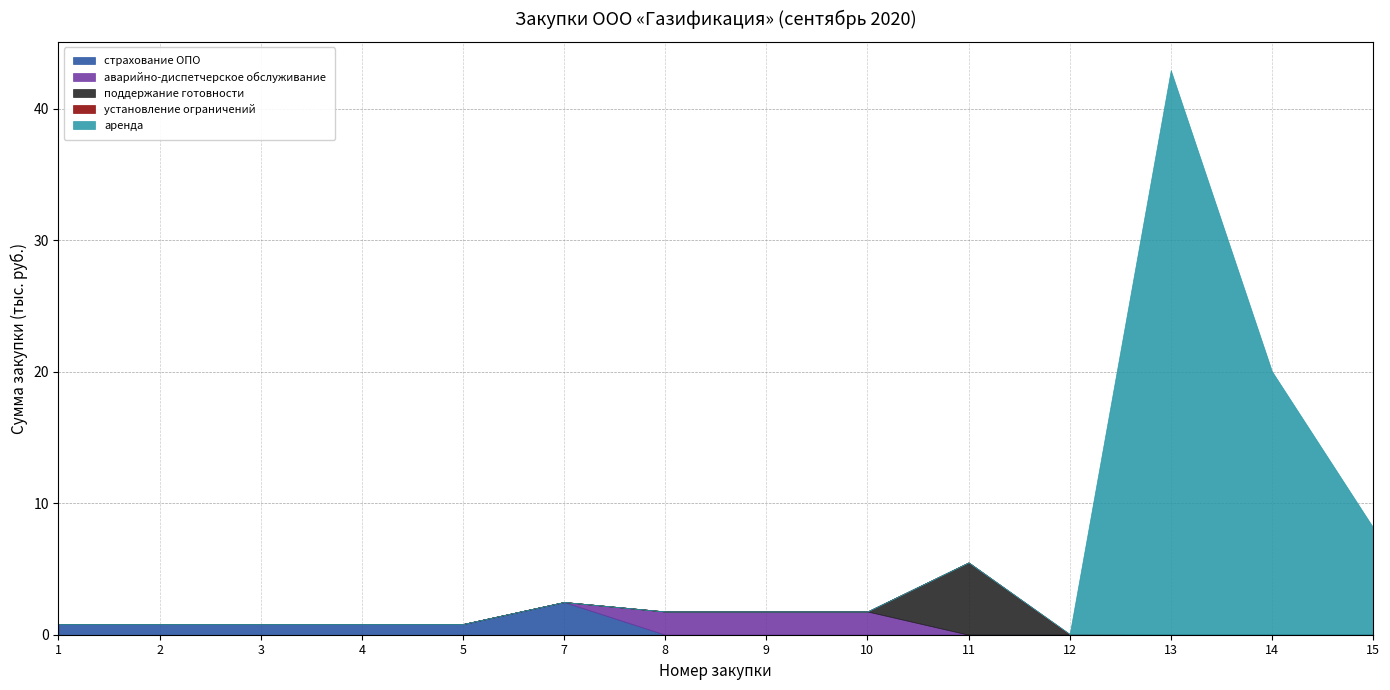

Does the chart have visible grid lines?

Yes